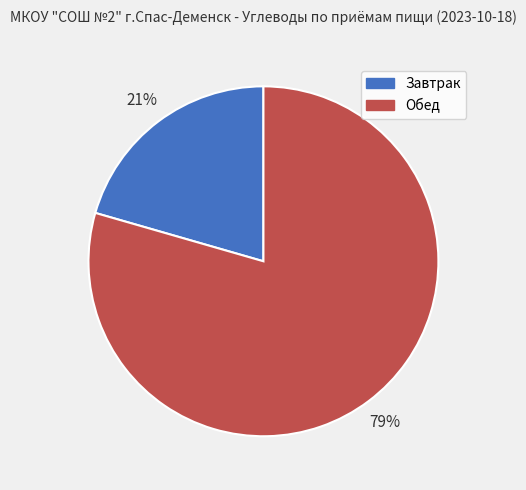

Which slice represents more than half of the pie?

Обед